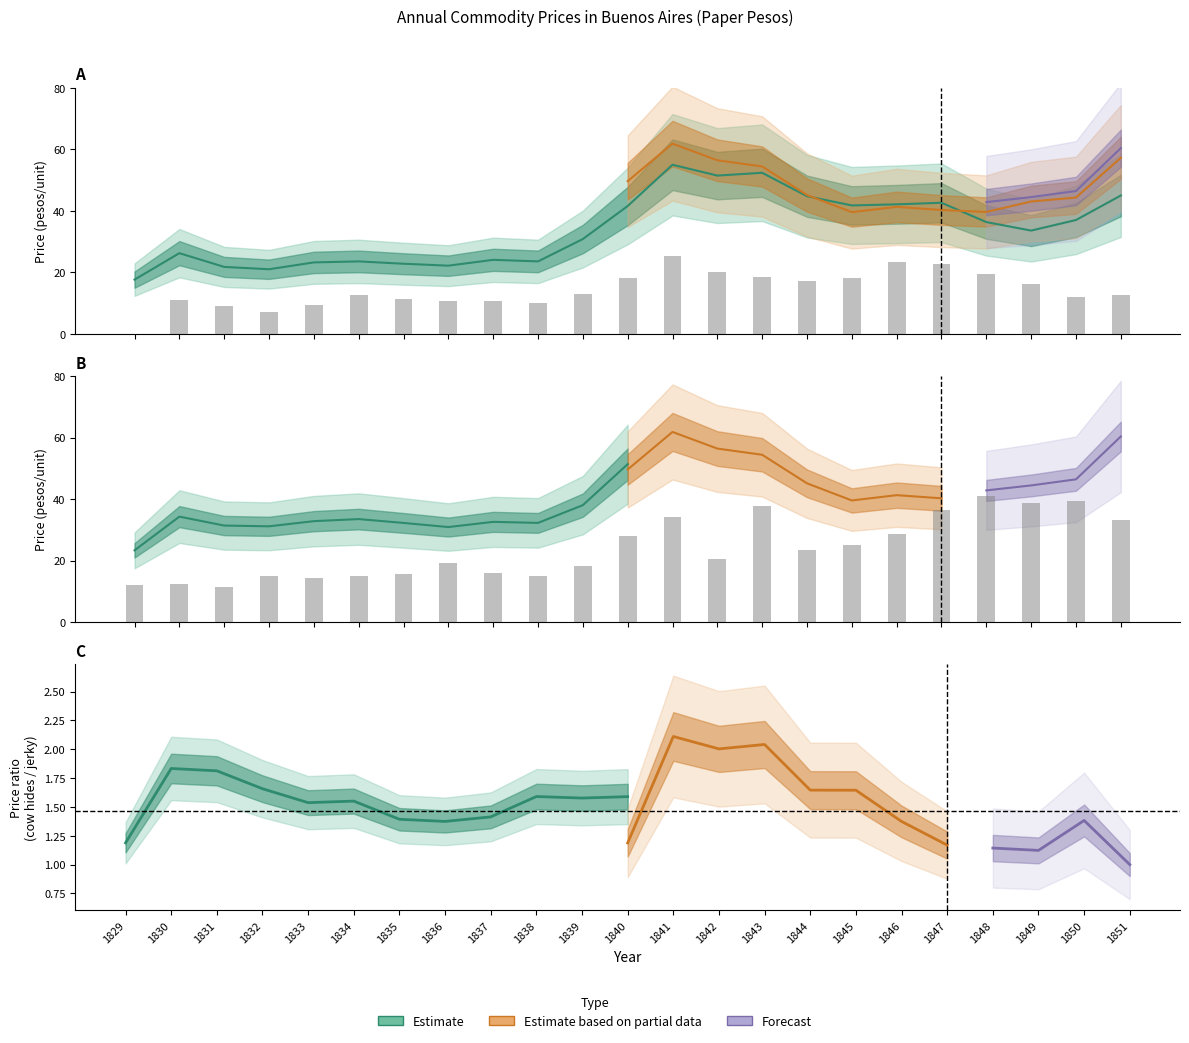

What is the difference between the Salted cow hides values at 1842 and 1830?

25.2